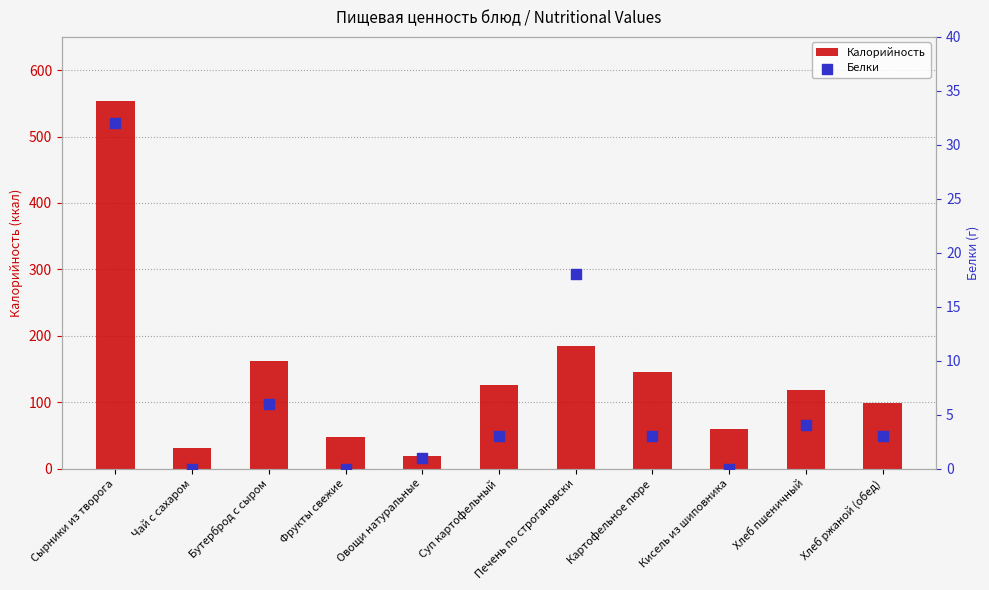

Which series has the largest total across all categories?

Калорийность